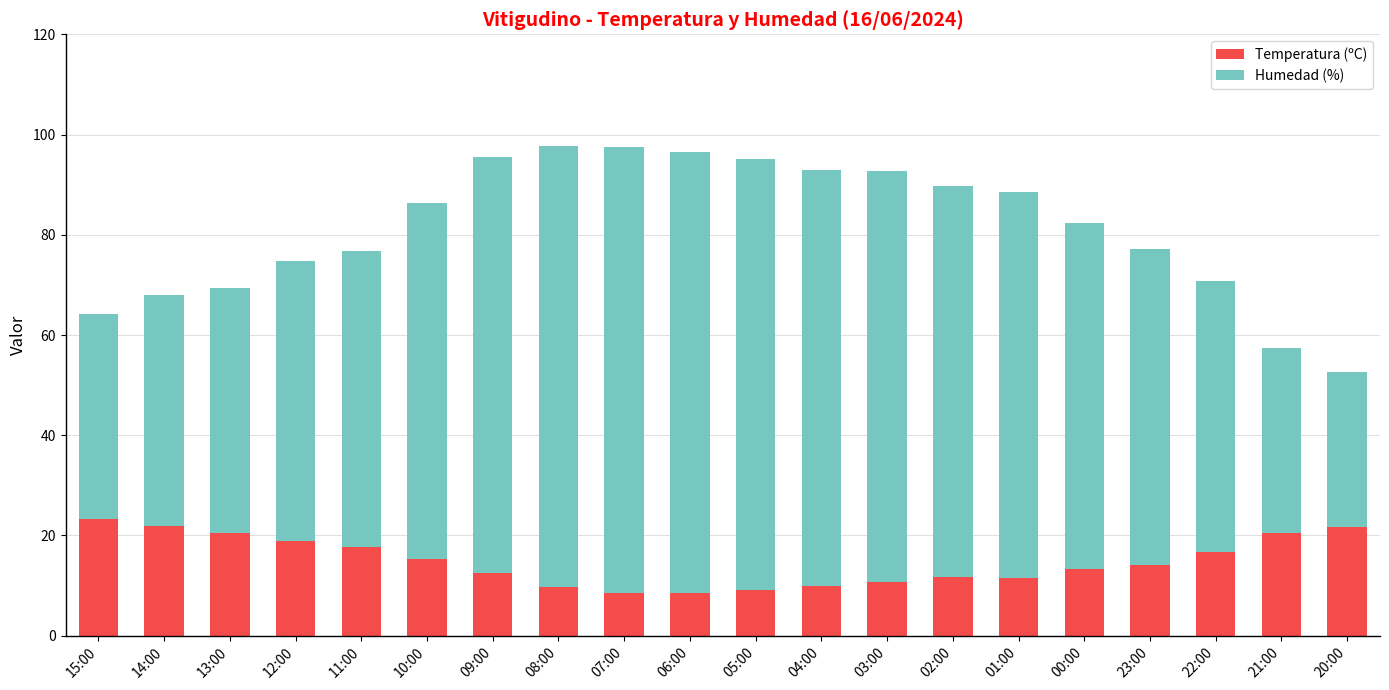

What is the difference between the maximum and minimum values in the Temperatura (ºC) series?

14.7